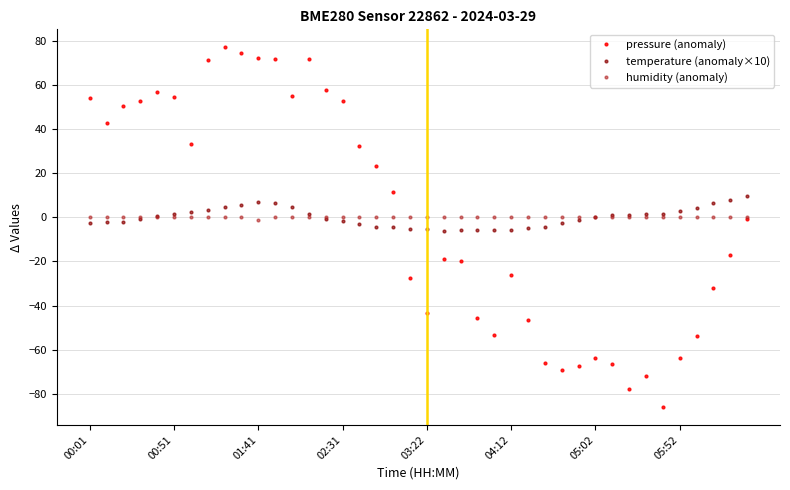

Which series has the largest range (max minus min)?

pressure (anomaly)